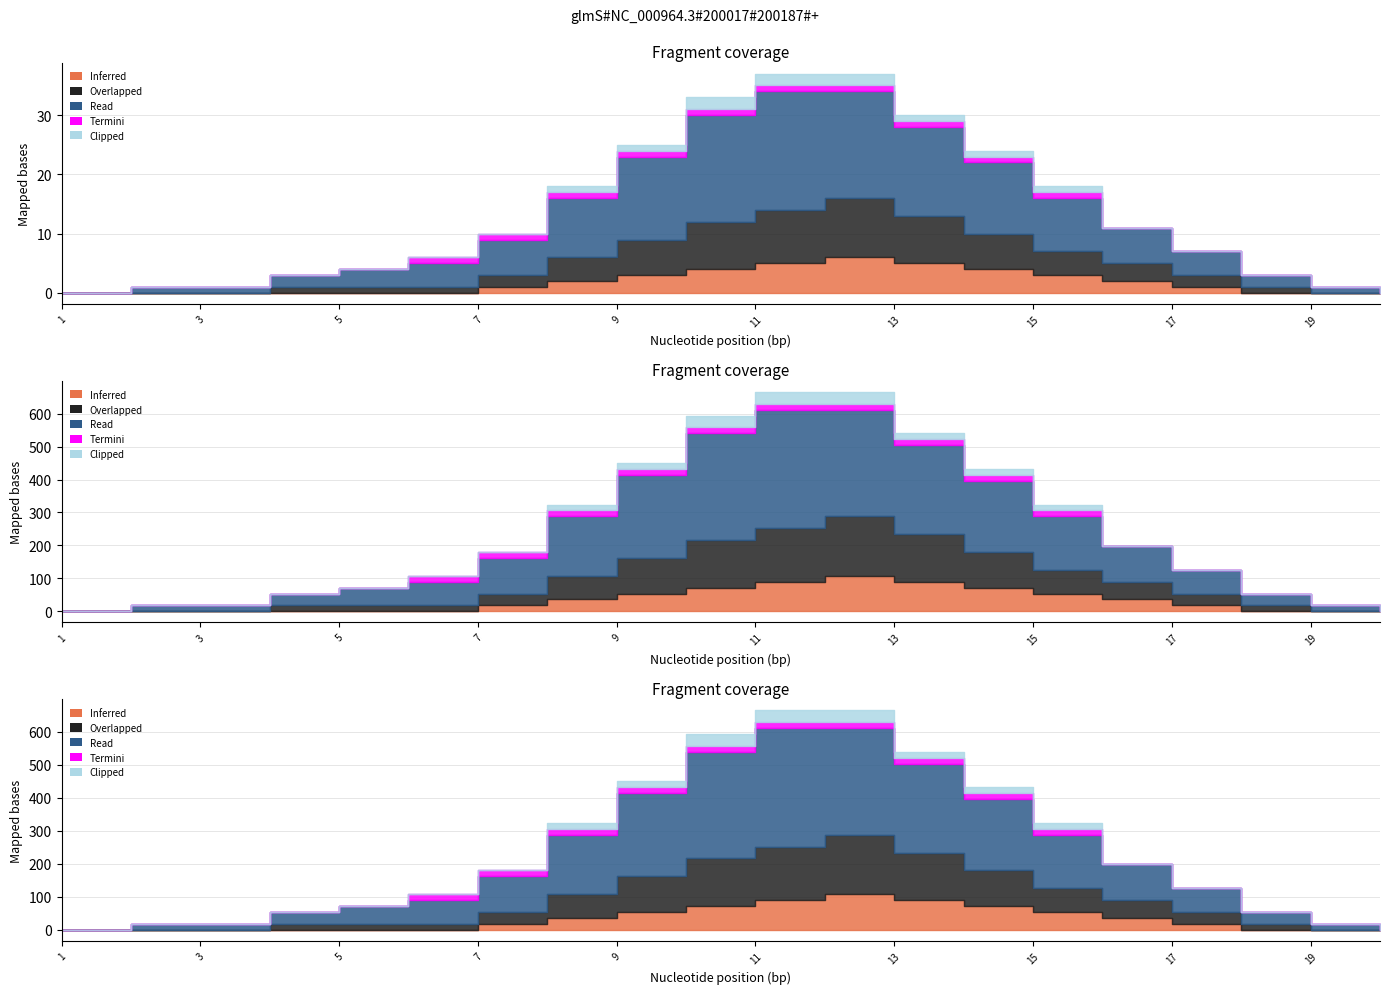

What is the difference between the highest and lowest values at 10?

17